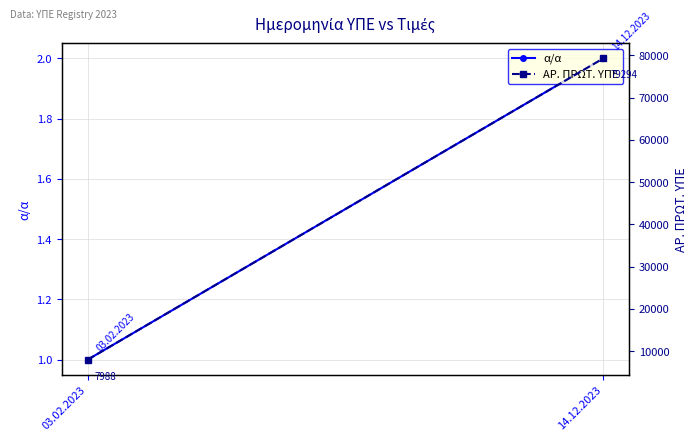

True or false: ΑΡ. ΠΡΩΤ. ΥΠΕ has a value of 2884 at 03.02.2023.

False